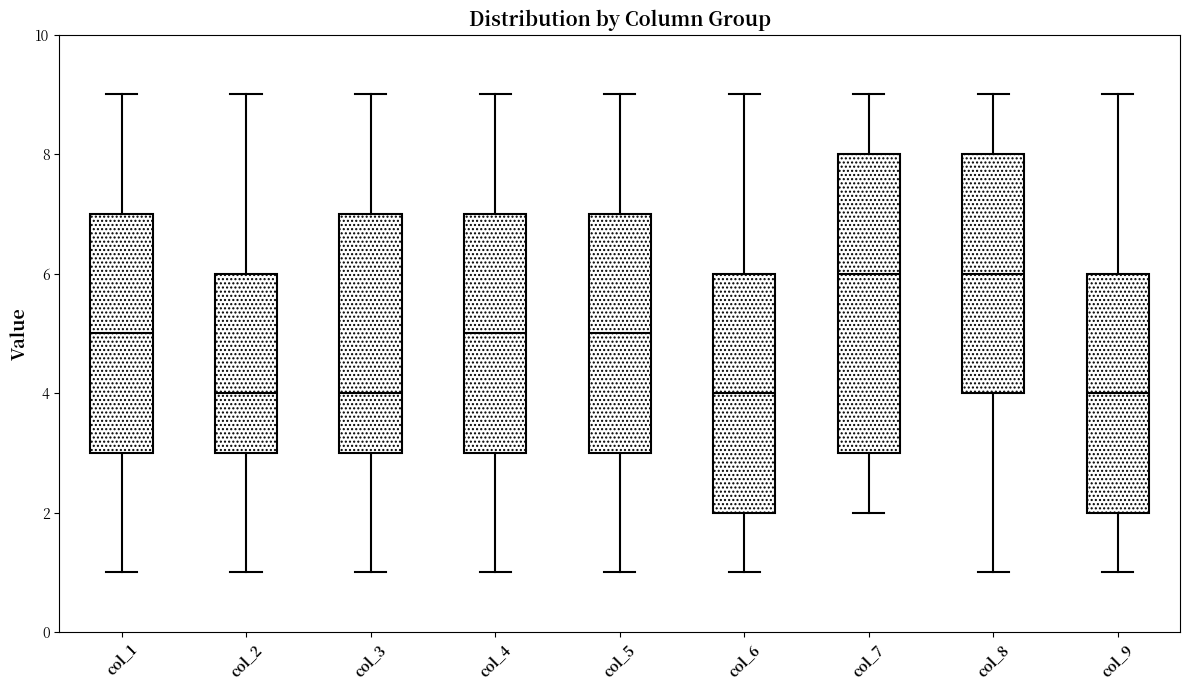

Where is the upper edge of the box for col_8 on the y-axis? The values are not printed on the chart, so give them approximately, as read against the axis.

8